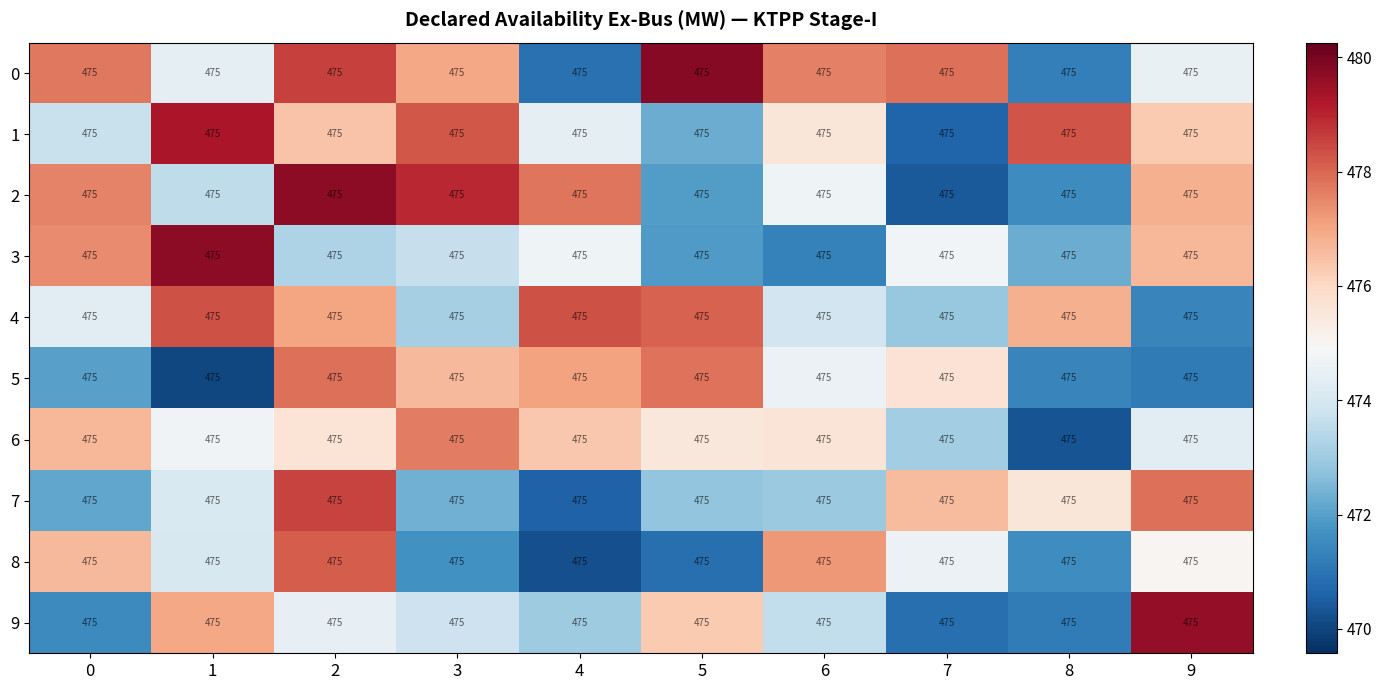

At which category does the chart reach its peak across all series?

5